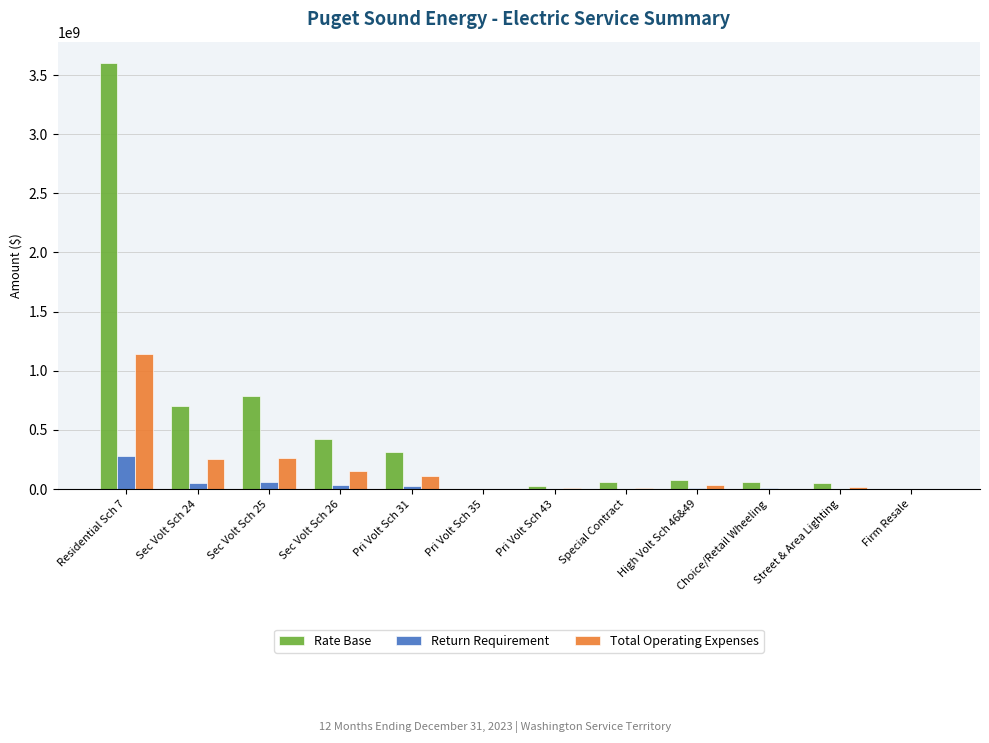

At which category is the sum across all series the highest?

Residential Sch 7